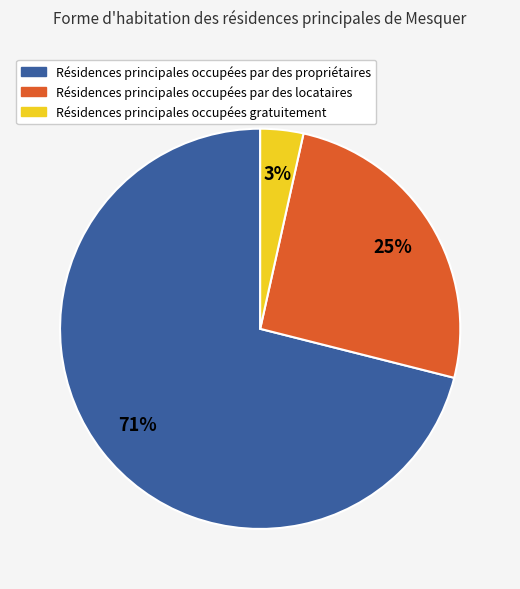

How many slices are in this pie chart?

3